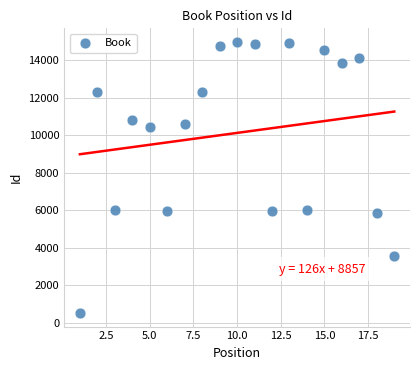

What is the range of X values (max minus min)?

18